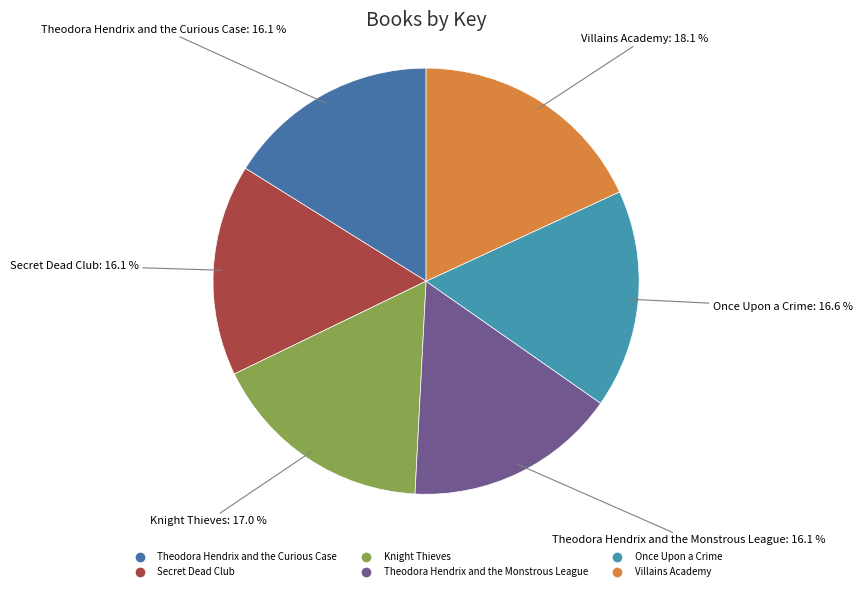

Which slice is the largest?

Villains Academy